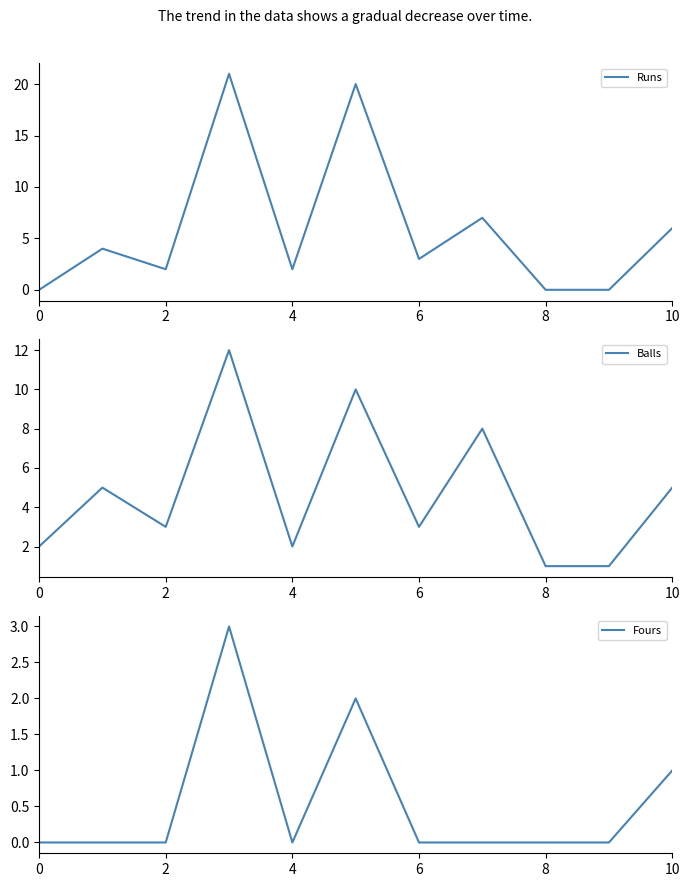

What is the sum of the Balls values at 8 and 6?

4